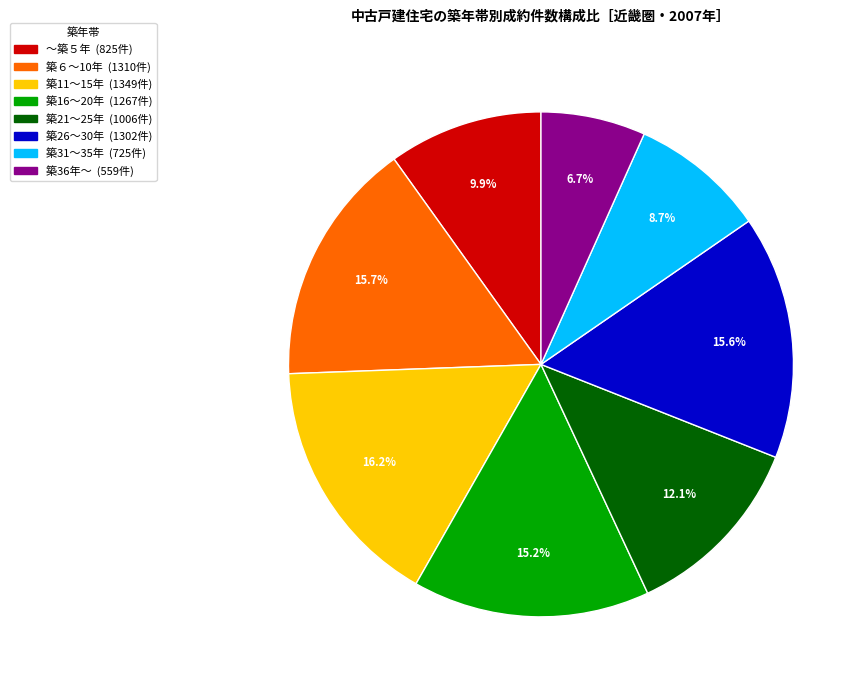

True or false: 築11～15年 accounts for 25% of the total.

False